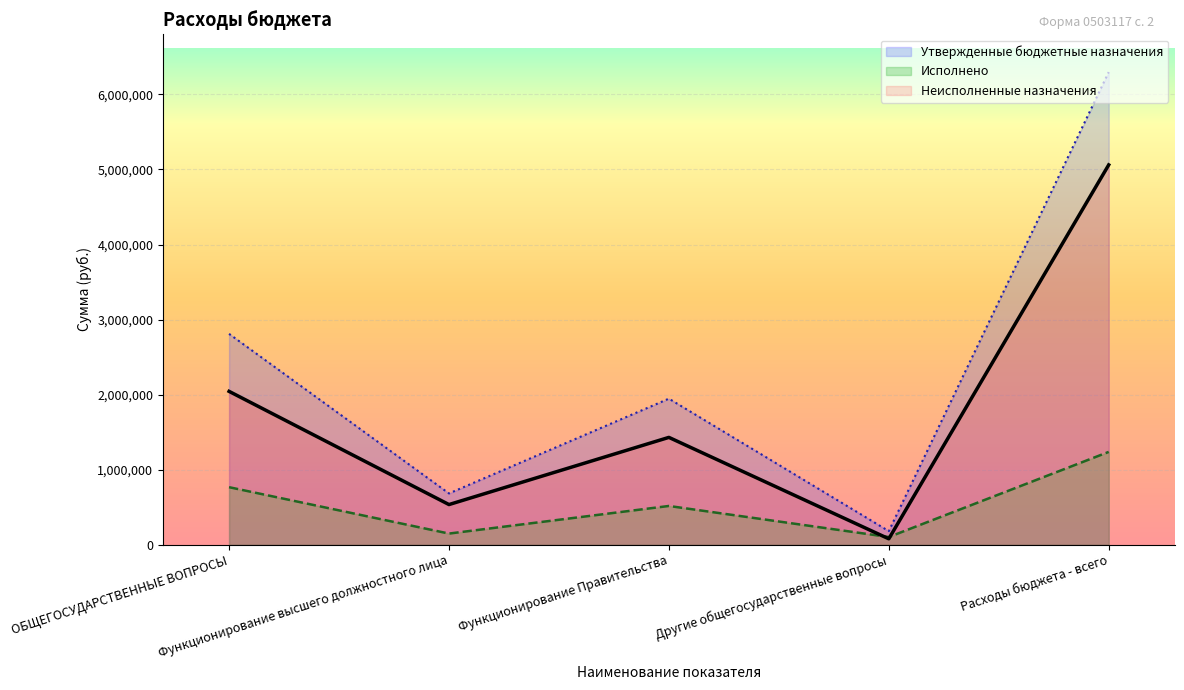

How many lines are shown in the chart?

3